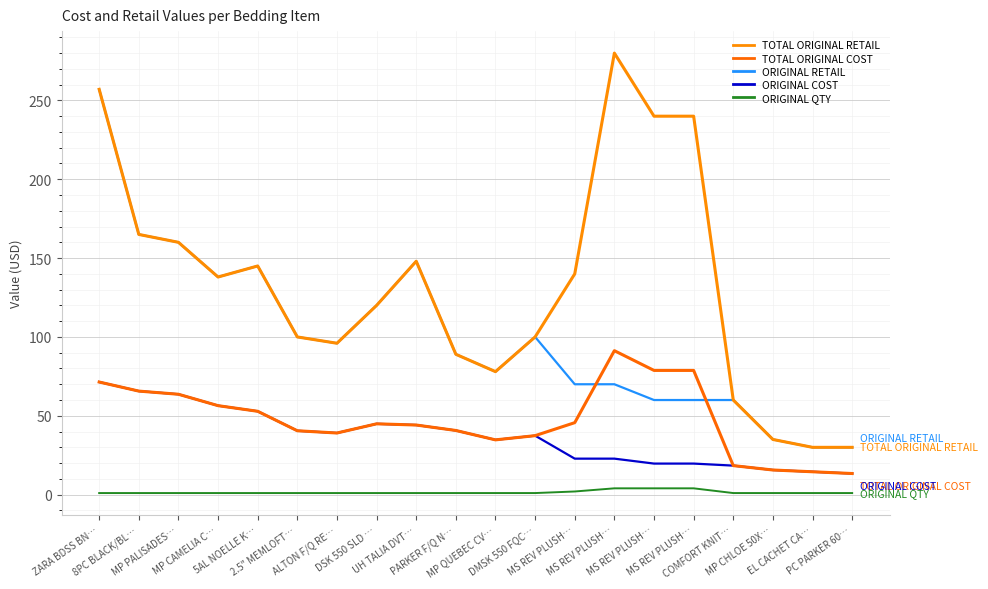

Is this an area chart (filled region under the line)?

No